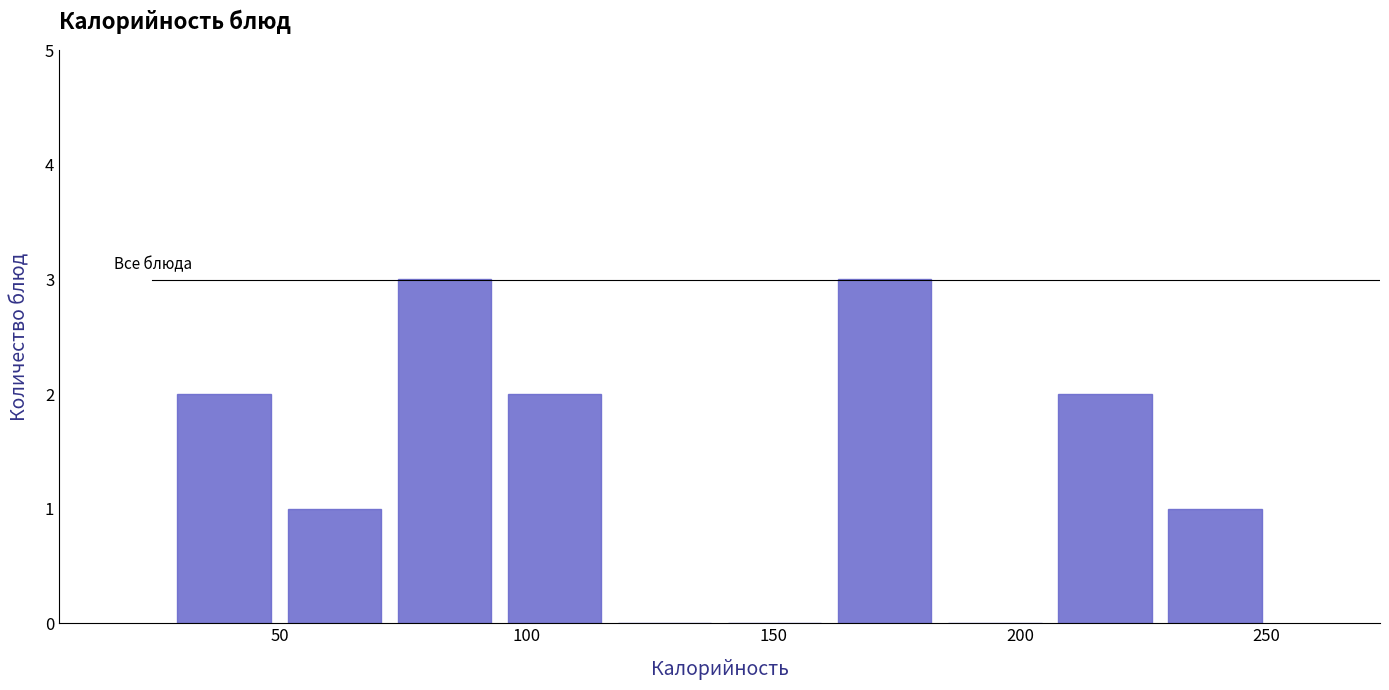

Reading left to right, list every bar in this chart as the range it spans on the x-axis followed by its height. Neither the bar edges nor the heights are printed on the chart, so give them approximately, as read against the axes.

30 to 50: 2
50 to 70: 1
70 to 95: 3
95 to 115: 2
115 to 140: 0
140 to 160: 0
160 to 185: 3
185 to 205: 0
205 to 230: 2
230 to 250: 1